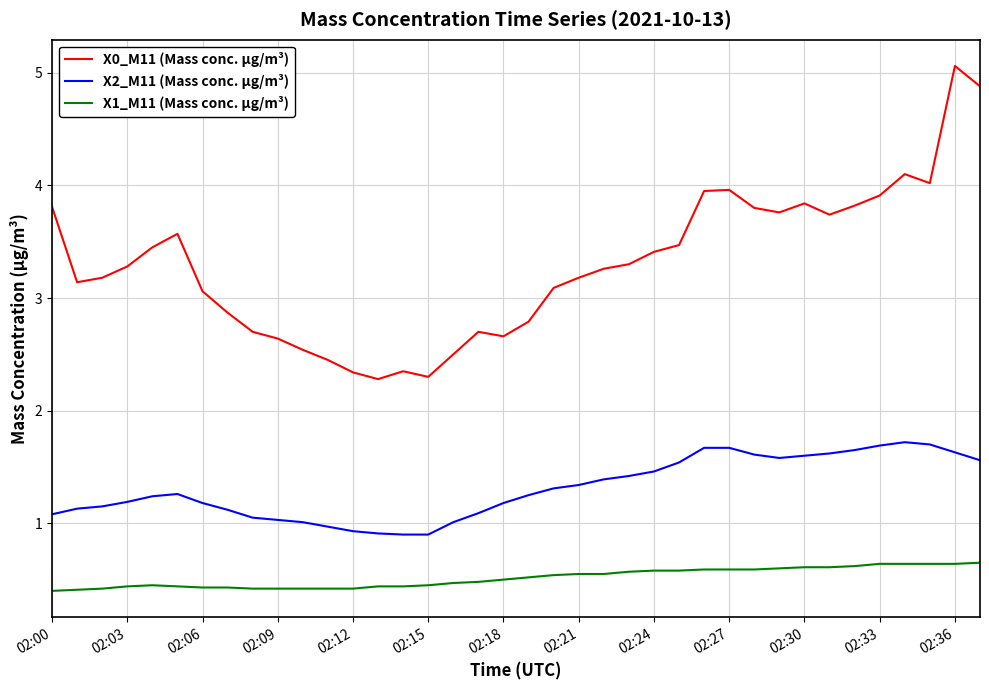

Which series has the largest range (max minus min)?

X0_M11 (Mass conc. μg/m³)